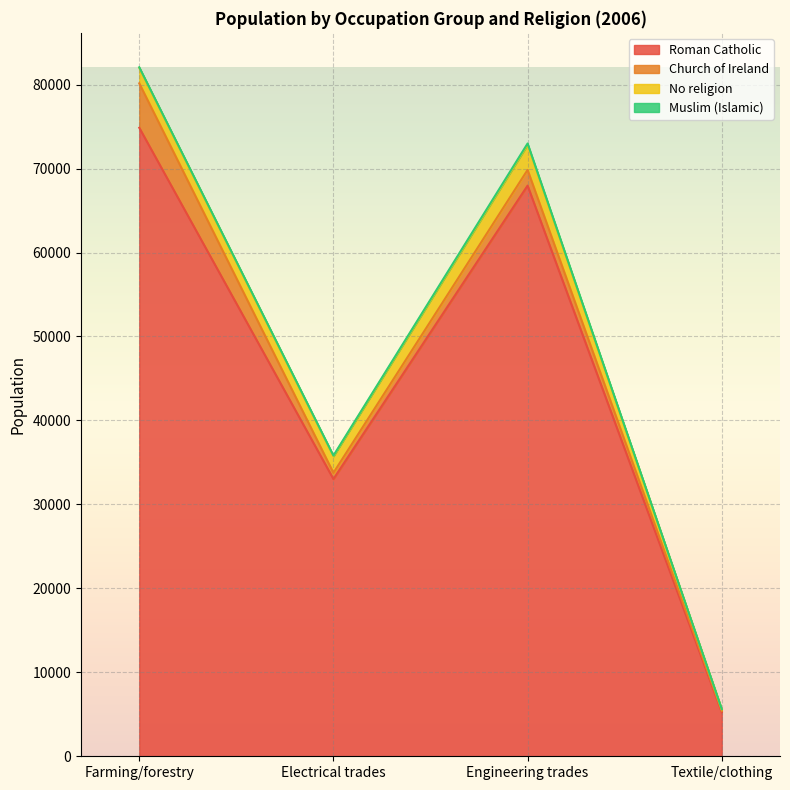

What is the lowest value of the Roman Catholic series?

5258